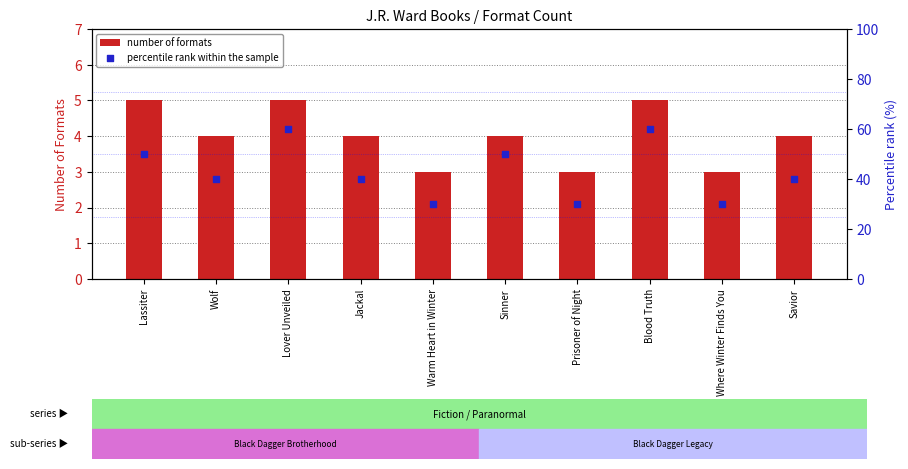

What are all the series names shown in the legend?

number of formats, percentile rank within the sample